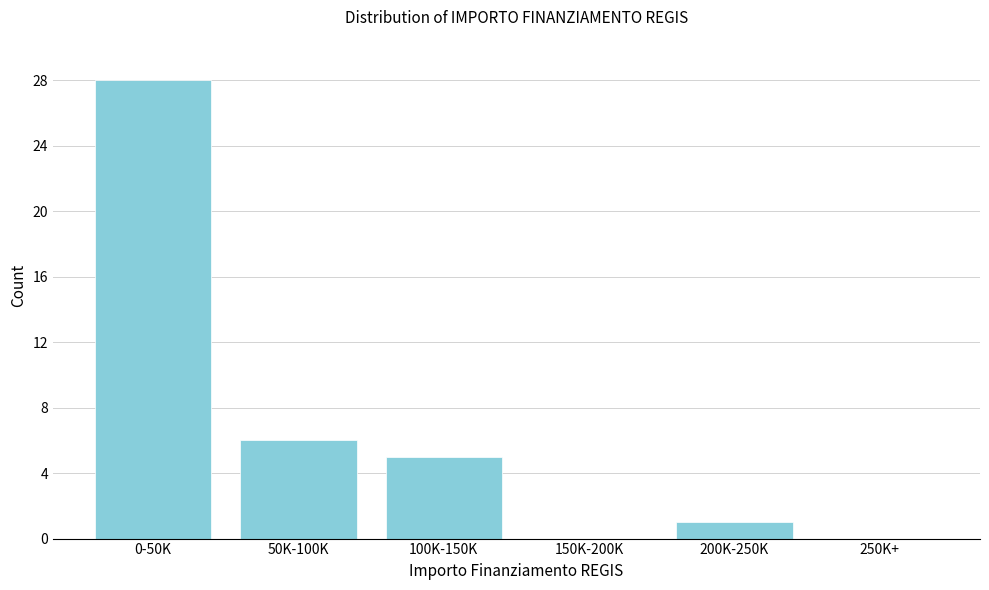

Reading left to right, transcribe all the data shown in this chart.

0-50K=28	50K-100K=6	100K-150K=5	150K-200K=0	200K-250K=1	250K+=0